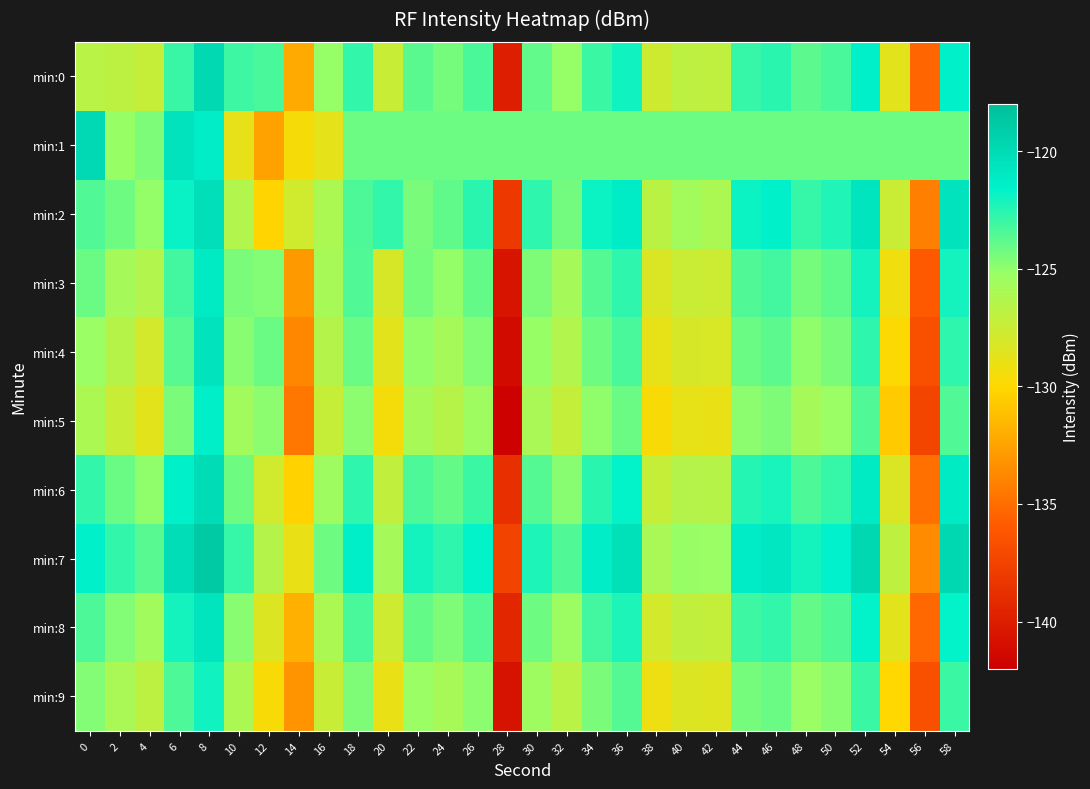

How many data points does each series have?

30